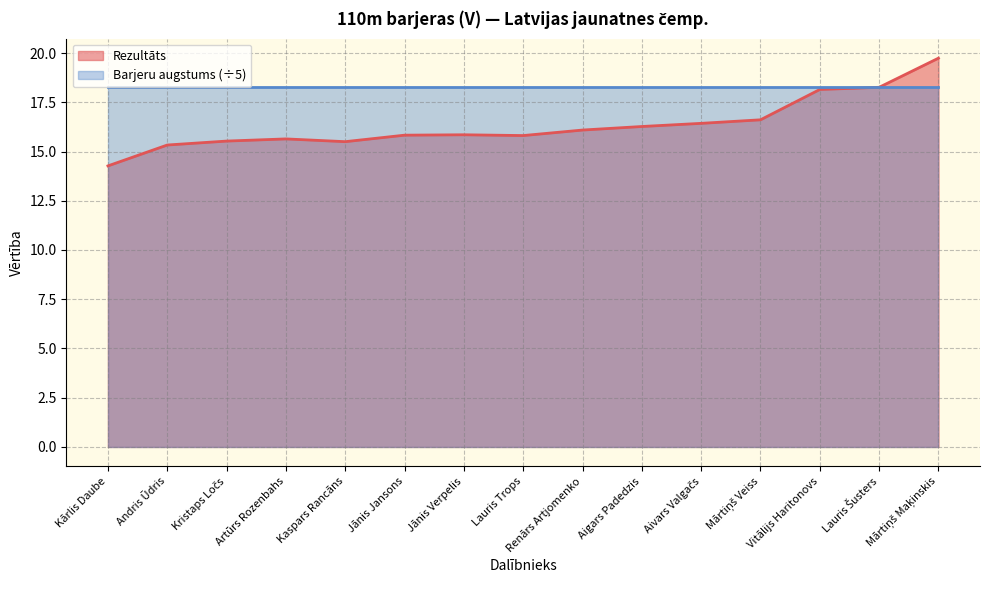

What is the label of the 3rd point from the left?

Kristaps Ločs